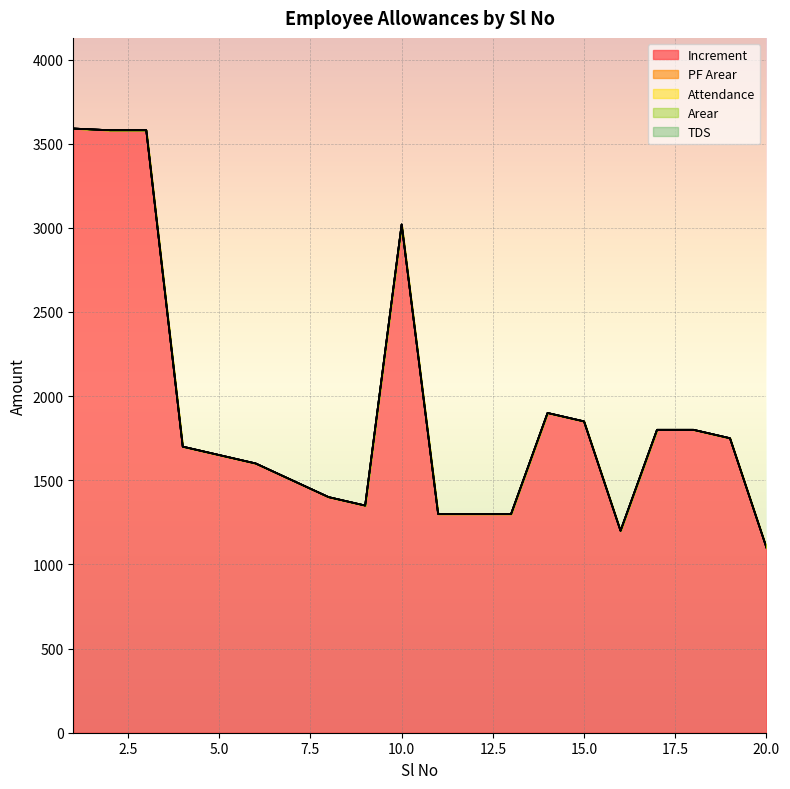

Reading left to right, transcribe all the data shown in this chart.

Increment: 1=3590	2=3580	3=3580	4=1700	5=1650	6=1600	7=1500	8=1400	9=1350	10=3020	11=1300	12=1300	13=1300	14=1900	15=1850	16=1200	17=1800	18=1800	19=1750	20=1100
PF Arear: 1=0	2=0	3=0	4=0	5=0	6=0	7=0	8=0	9=0	10=0	11=0	12=0	13=0	14=0	15=0	16=0	17=0	18=0	19=0	20=0
Attendance: 1=0	2=0	3=0	4=0	5=0	6=0	7=0	8=0	9=0	10=0	11=0	12=0	13=0	14=0	15=0	16=0	17=0	18=0	19=0	20=0
Arear: 1=0	2=0	3=0	4=0	5=0	6=0	7=0	8=0	9=0	10=0	11=0	12=0	13=0	14=0	15=0	16=0	17=0	18=0	19=0	20=0
TDS: 1=0	2=0	3=0	4=0	5=0	6=0	7=0	8=0	9=0	10=0	11=0	12=0	13=0	14=0	15=0	16=0	17=0	18=0	19=0	20=0